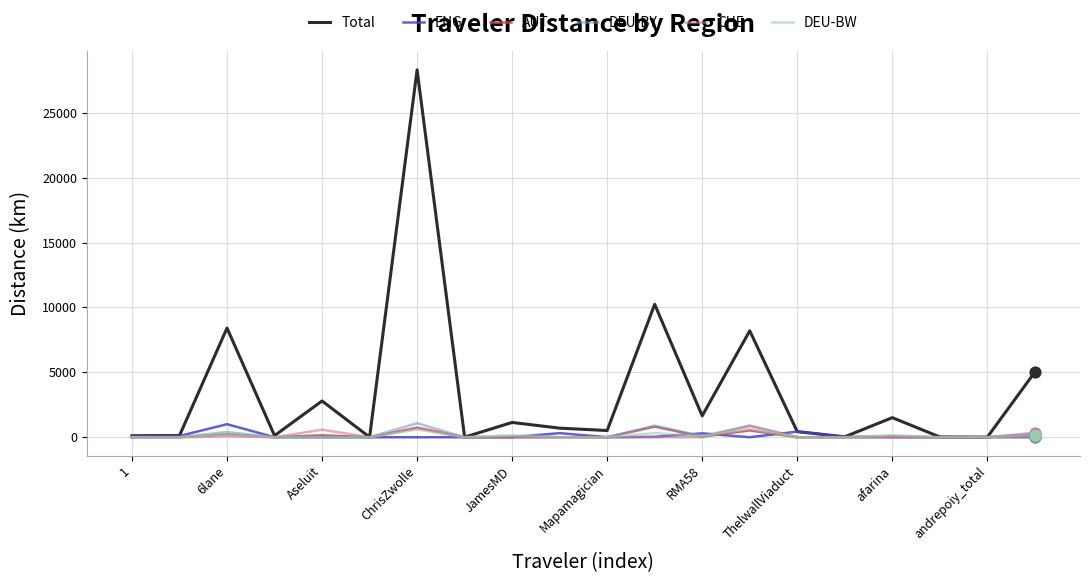

Which series has the largest total across all categories?

Total